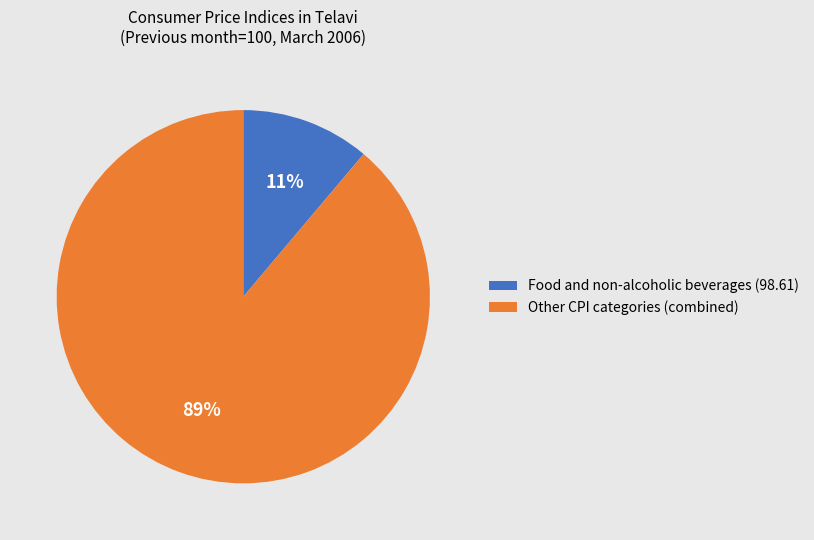

Count the number of slices in the pie.

2